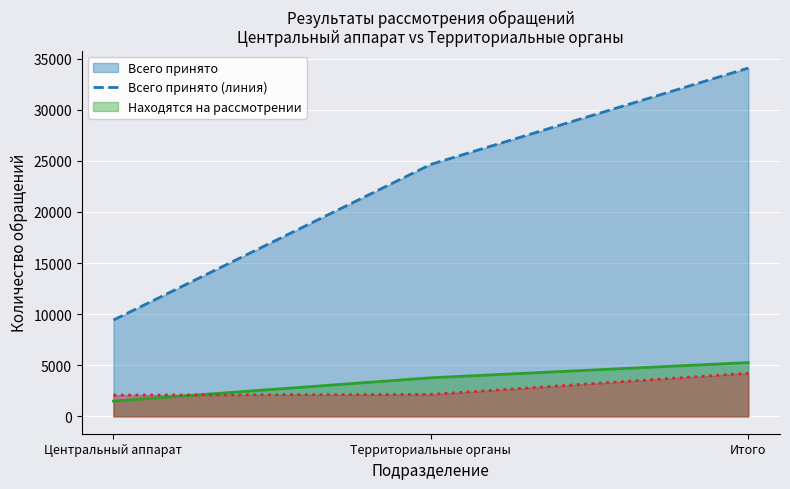

At which category is the sum across all series the highest?

Итого